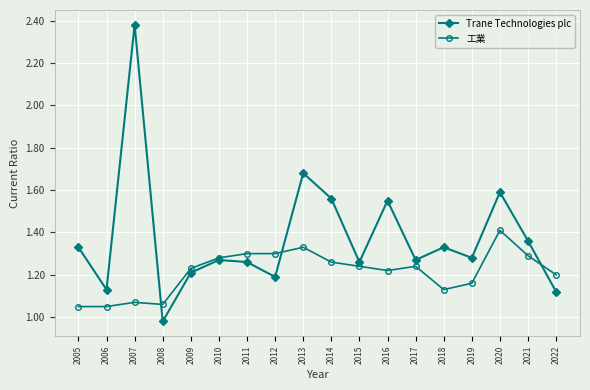

Between 2009 and 2022, which series saw the biggest shift?

Trane Technologies plc